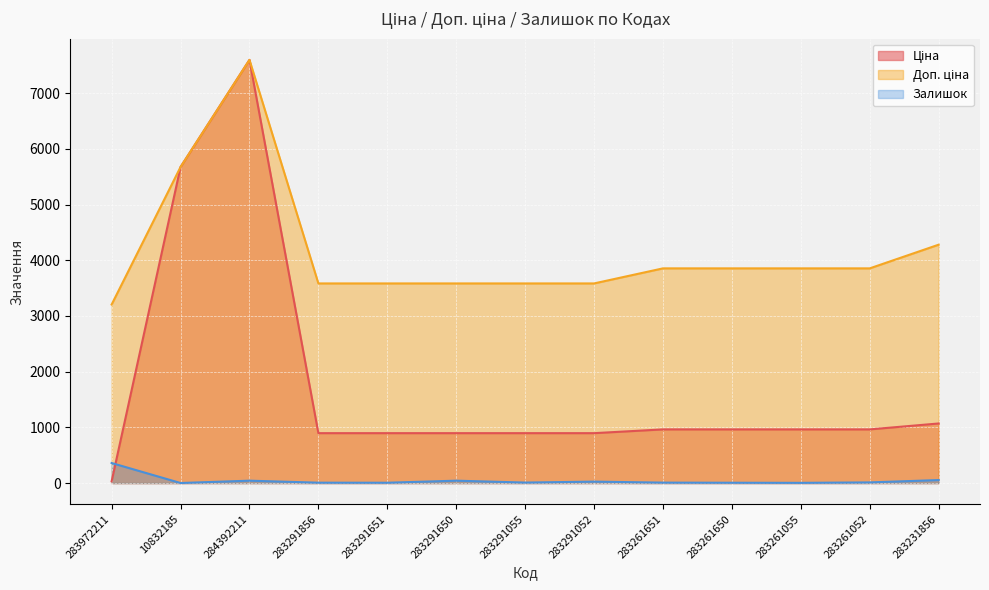

Where is the first local minimum for Залишок?

10832185